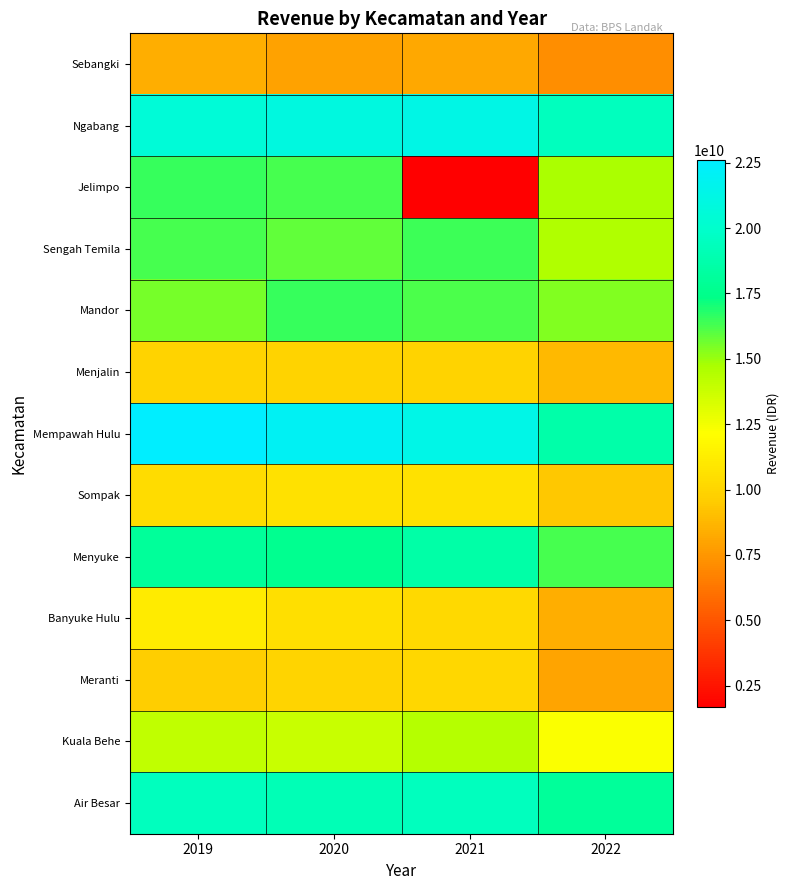

Rank the series by their maximum value, from highest to lowest.

Mempawah Hulu, Ngabang, Air Besar, Menyuke, Mandor, Jelimpo, Sengah Temila, Kuala Behe, Banyuke Hulu, Sompak, Meranti, Menjalin, Sebangki